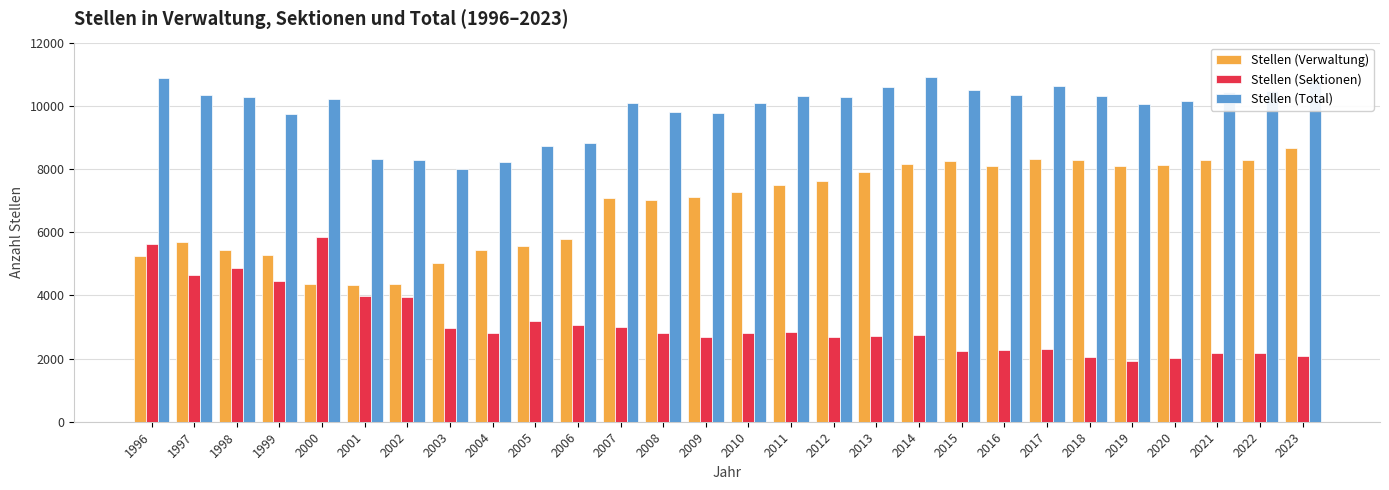

What is the maximum value for Stellen (Total)?

10906